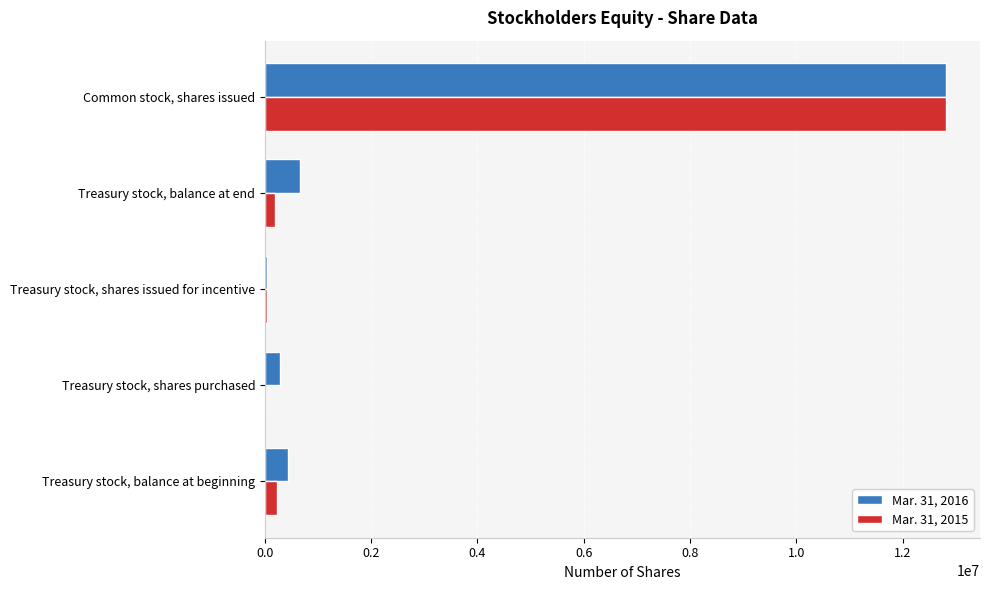

What are all the series names shown in the legend?

Mar. 31, 2016, Mar. 31, 2015